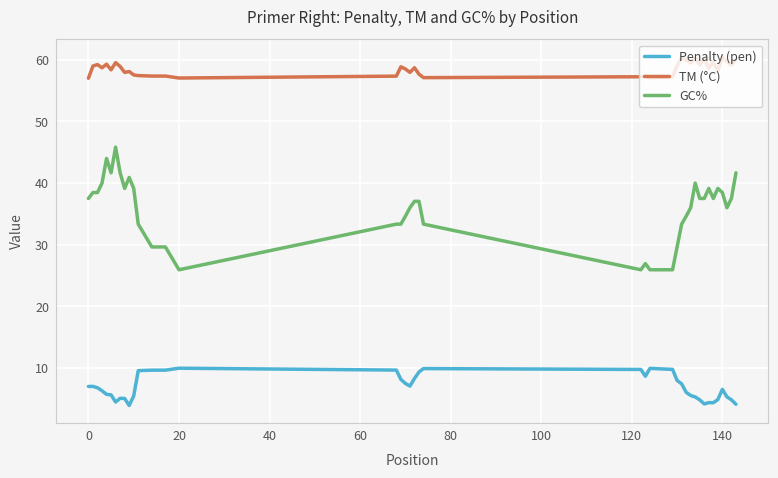

Which series has the largest total across all categories?

TM (°C)